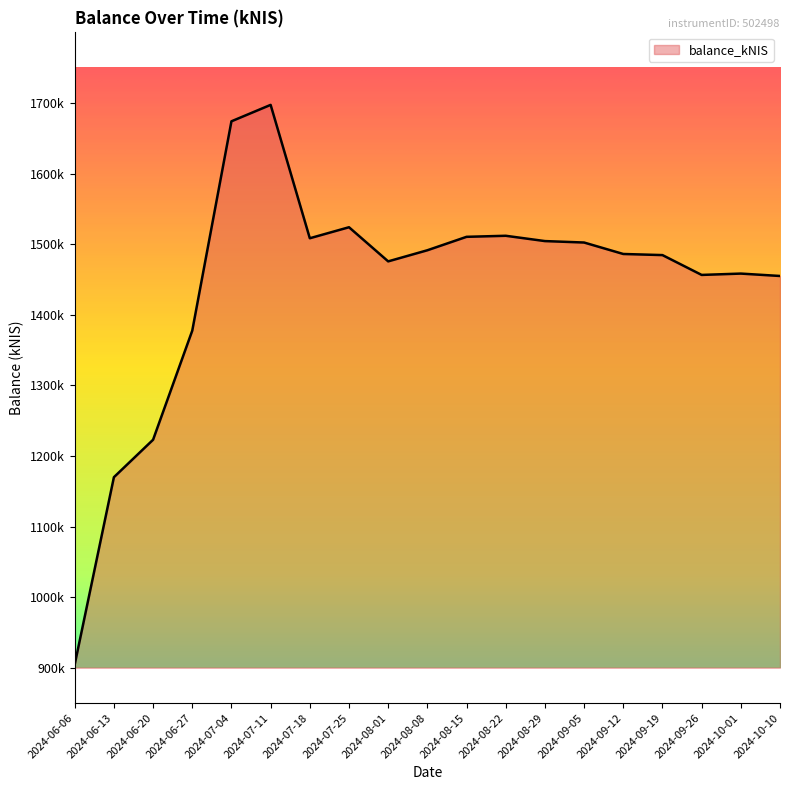

Does the chart display data point markers on the line(s)?

No